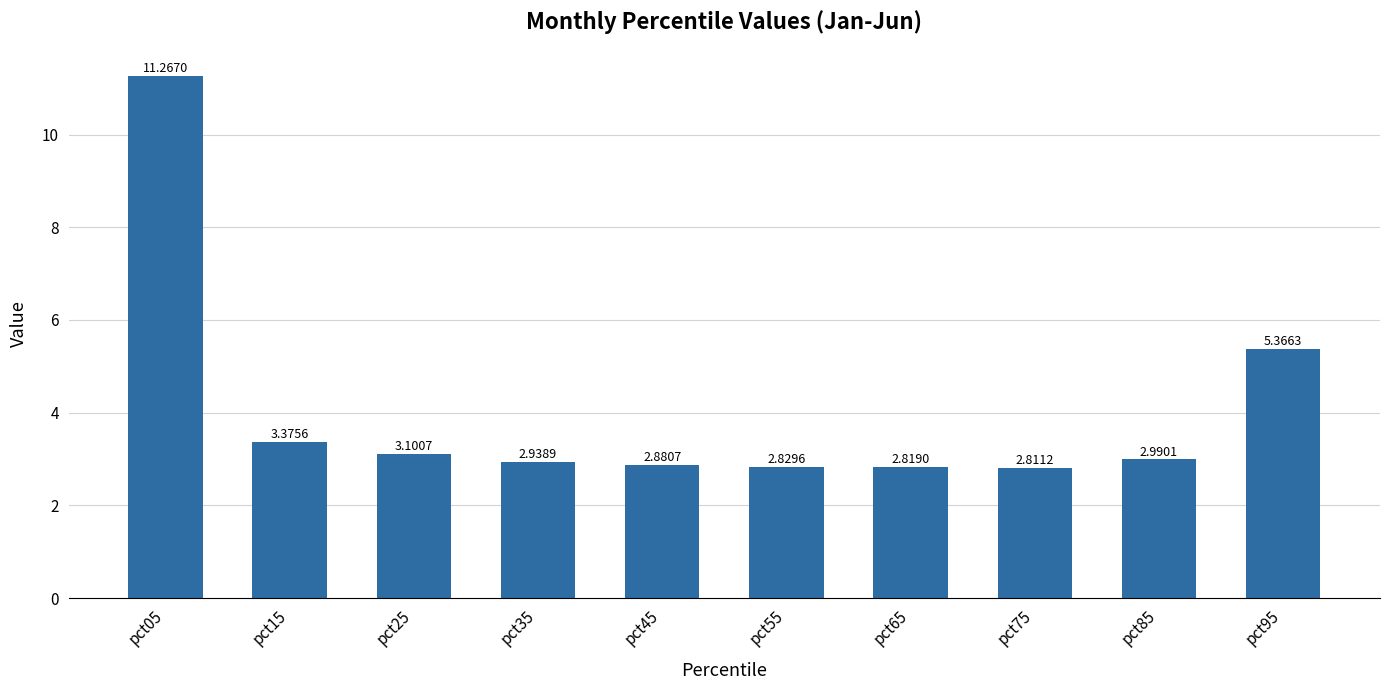

What is the ratio of the value at pct85 to the value at pct95?

0.6